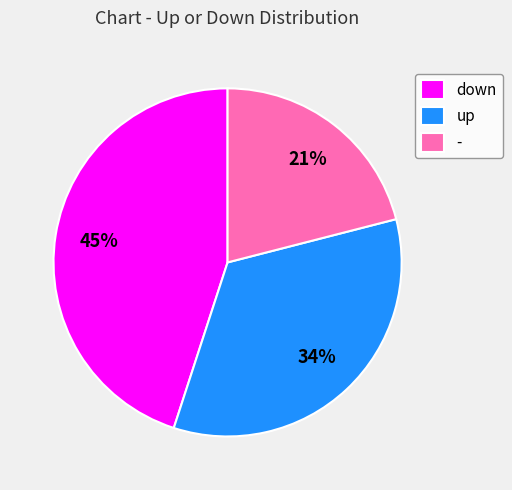

True or false: up accounts for 34% of the total.

True